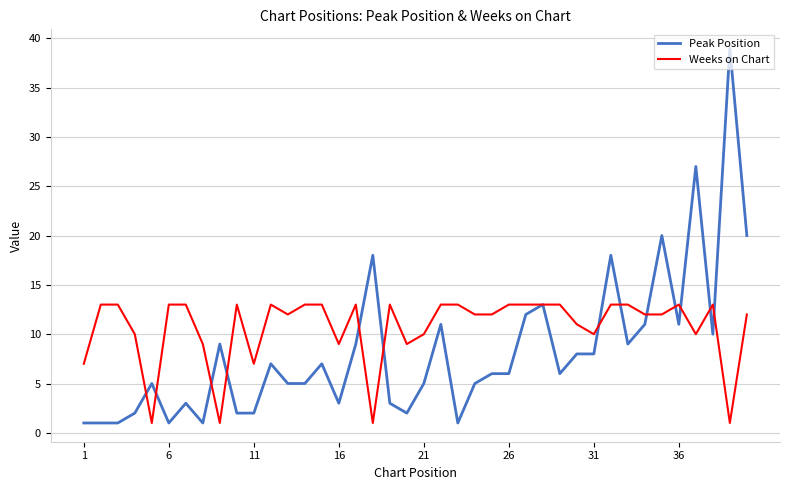

Reading right to left, list all the values displayed in this chart.

Peak Position: 20	39	10	27	11	20	11	9	18	8	8	6	13	12	6	6	5	1	11	5	2	3	18	9	3	7	5	5	7	2	2	9	1	3	1	5	2	1	1	1
Weeks on Chart: 12	1	13	10	13	12	12	13	13	10	11	13	13	13	13	12	12	13	13	10	9	13	1	13	9	13	13	12	13	7	13	1	9	13	13	1	10	13	13	7